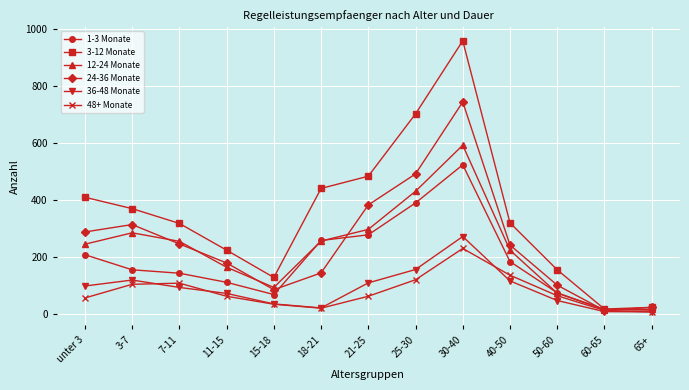

True or false: 3-12 Monate has more than 1 points higher than both neighbors.

False